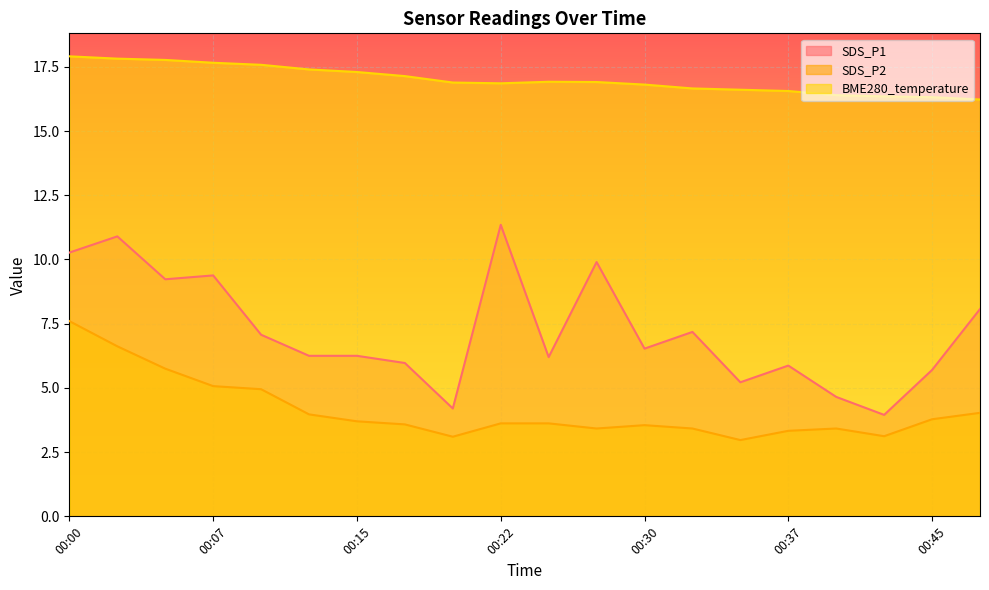

Reading left to right, extract all data points from this chart.

SDS_P1: 10.3	10.9	9.2	9.4	7.1	6.2	6.2	6.0	4.2	11.3	6.2	9.9	6.5	7.2	5.2	5.9	4.7	4.0	5.7	8.1
SDS_P2: 7.6	6.6	5.8	5.1	5.0	4.0	3.7	3.6	3.1	3.6	3.6	3.4	3.5	3.4	3.0	3.3	3.4	3.1	3.8	4.0
BME280_temperature: 17.9	17.8	17.8	17.7	17.6	17.4	17.3	17.1	16.9	16.9	16.9	16.9	16.8	16.7	16.6	16.6	16.4	16.4	16.3	16.2